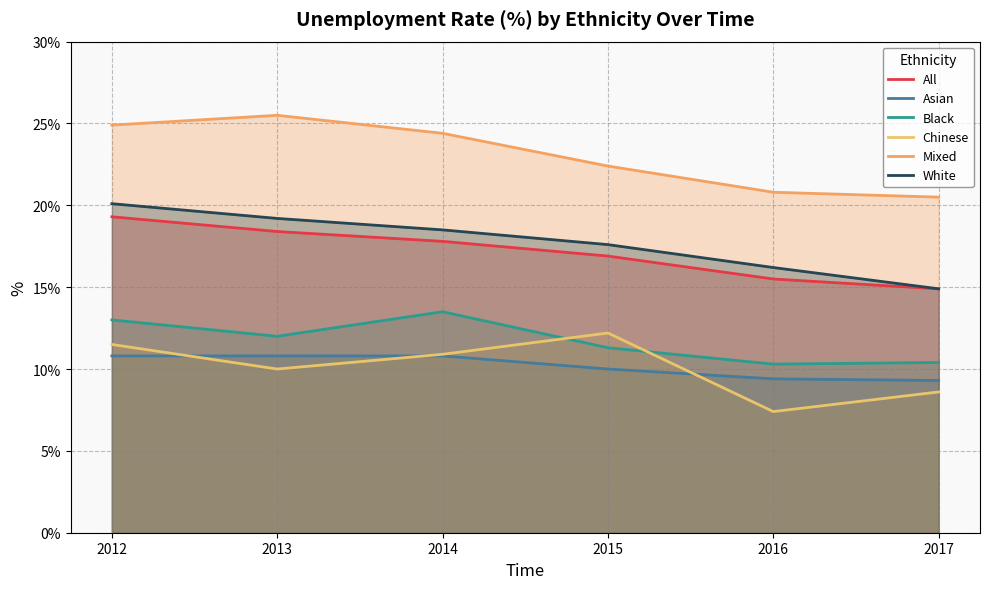

True or false: White and All intersect in this chart.

False